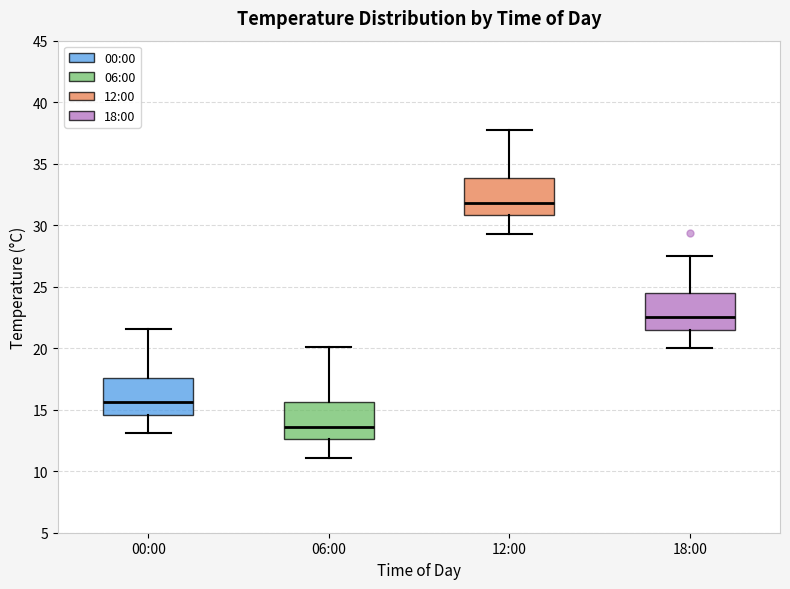

Reading left to right, transcribe this box plot: for each box, give where its median line is, the range the box spans, and where its two whiskers end, as read against the y-axis. The values are not printed on the chart, so give them approximately, as read against the axis.

00:00: median 15.5, box 14.5 to 17.5, whiskers 13.0 to 21.5
06:00: median 13.5, box 12.5 to 15.5, whiskers 11.0 to 20.0
12:00: median 32.0, box 31.0 to 34.0, whiskers 29.5 to 37.5
18:00: median 22.5, box 21.5 to 24.5, whiskers 20.0 to 27.5